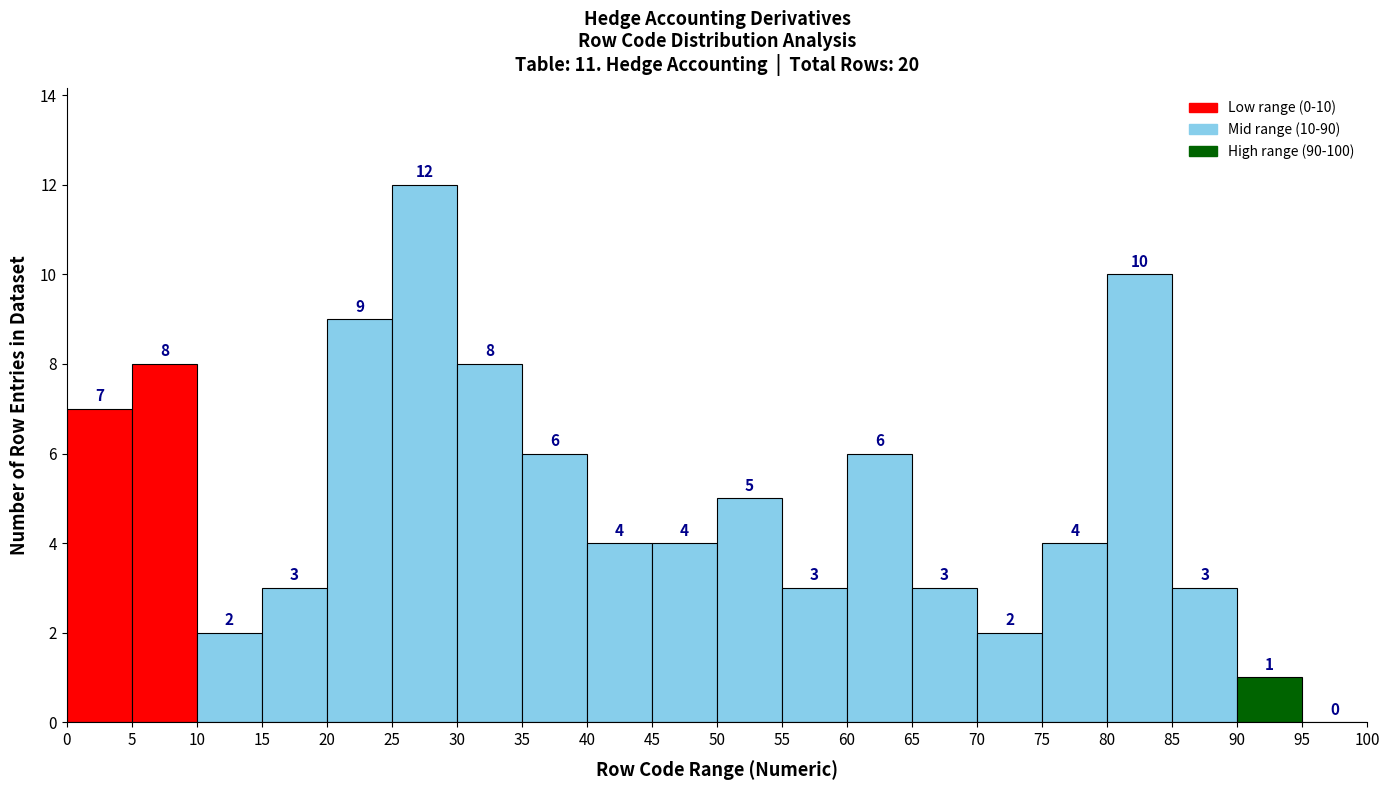

Over which range of the x-axis is the bar tallest?

25 to 30